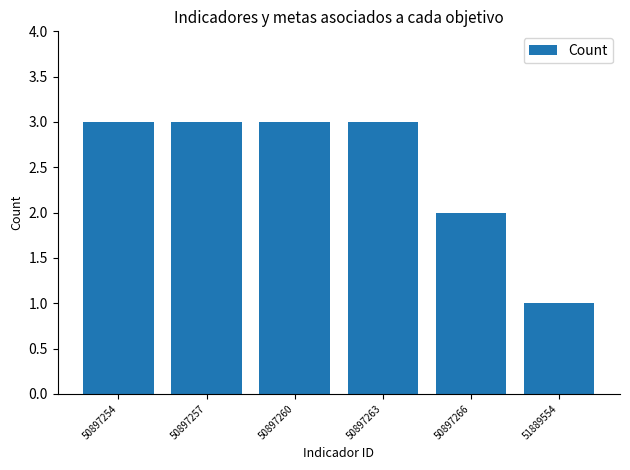

What is the sum of the values at 50897266 and 50897257?

5